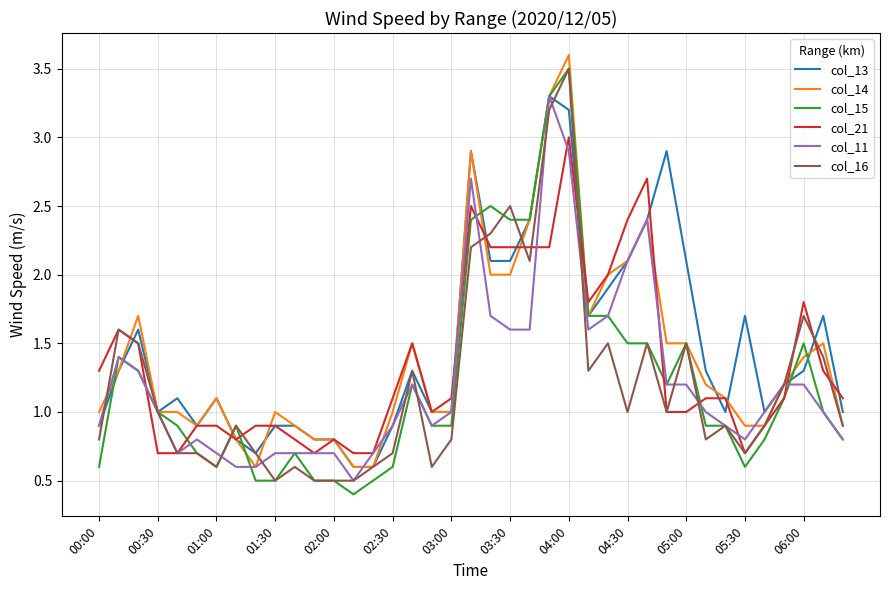

Which series has the largest total across all categories?

col_13